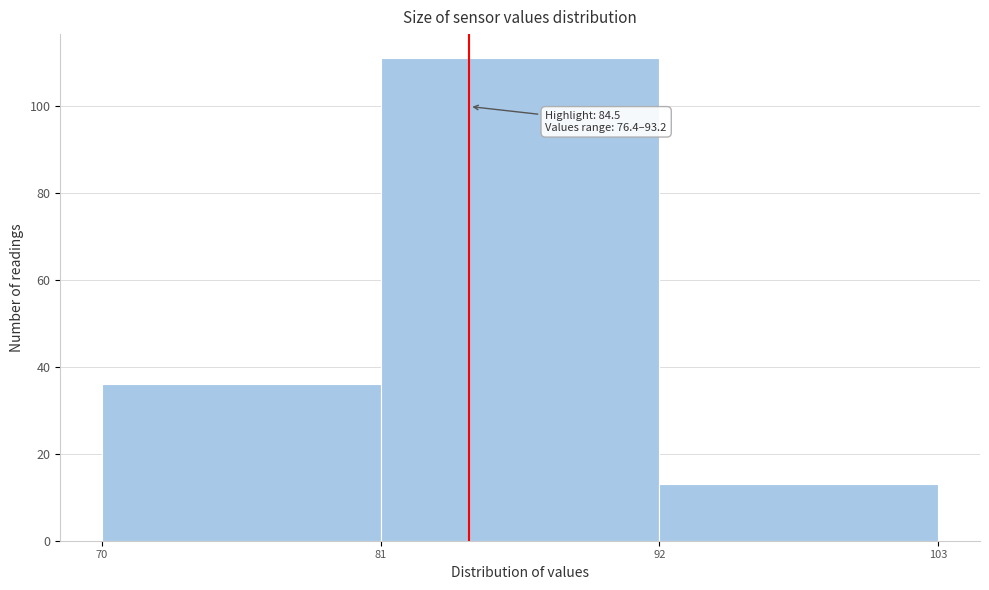

Which range on the x-axis has the tallest bar?

81 to 92